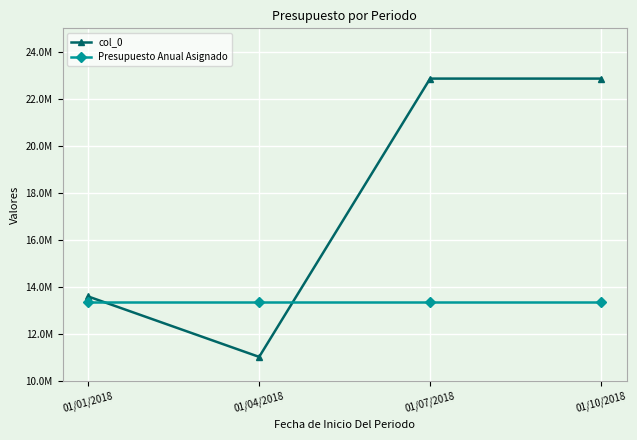

Rank the series at 01/10/2018 from highest to lowest value.

col_0, Presupuesto Anual Asignado